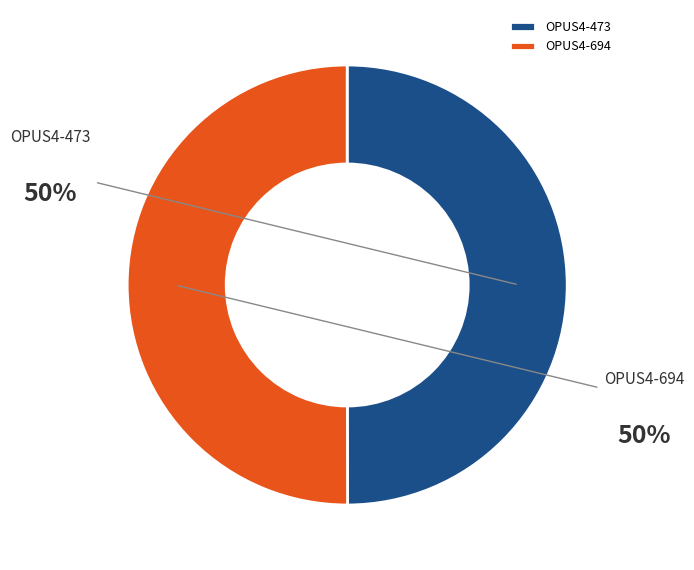

To the nearest percent, what portion does OPUS4-694 represent?

50%